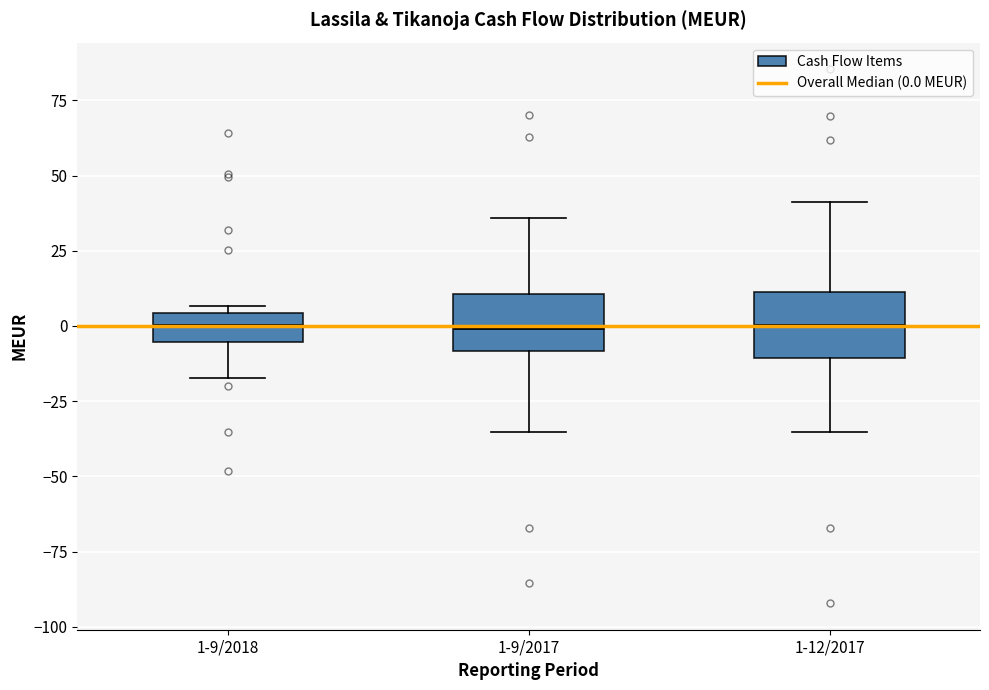

Reading left to right, transcribe this box plot: for each box, give where its median line is, the range the box spans, and where its two whiskers end, as read against the y-axis. The values are not printed on the chart, so give them approximately, as read against the axis.

1-9/2018: median 0, box -5 to 5, whiskers -15 to 5 (just above the box's upper edge)
1-9/2017: median 0, box -10 to 10, whiskers -35 to 35
1-12/2017: median 0, box -10 to 10, whiskers -35 to 40